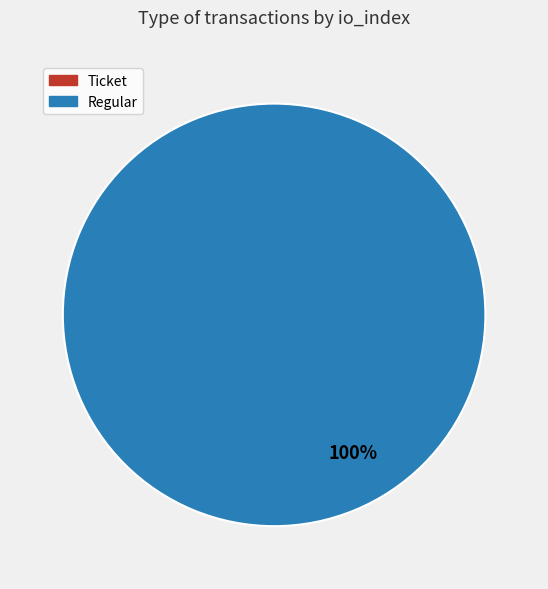

Does any single category account for the majority?

Yes